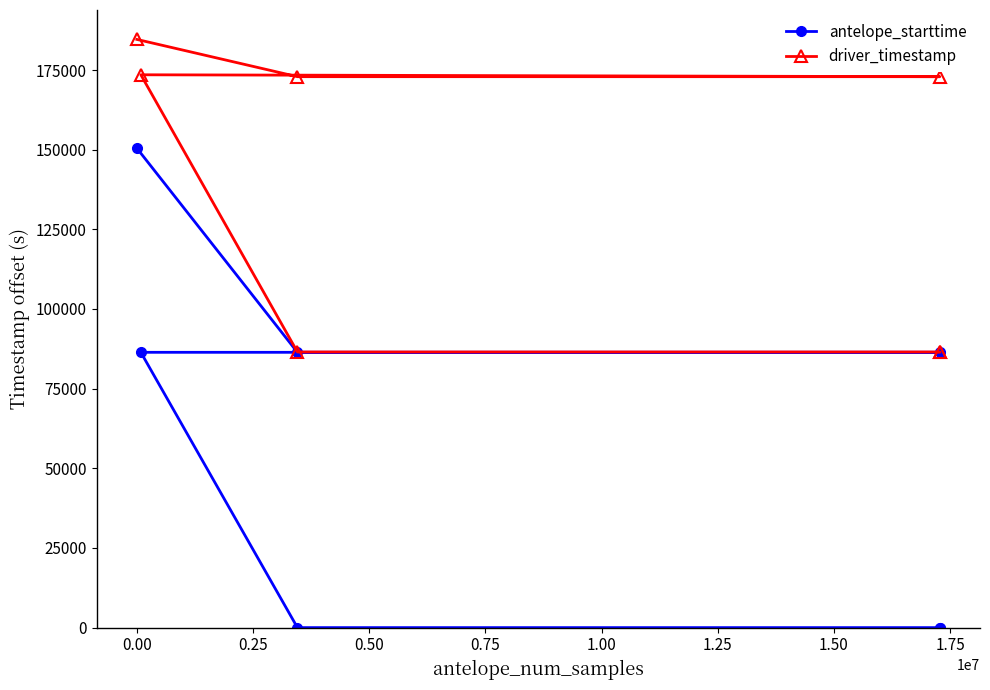

Does the chart display data point markers on the line(s)?

Yes